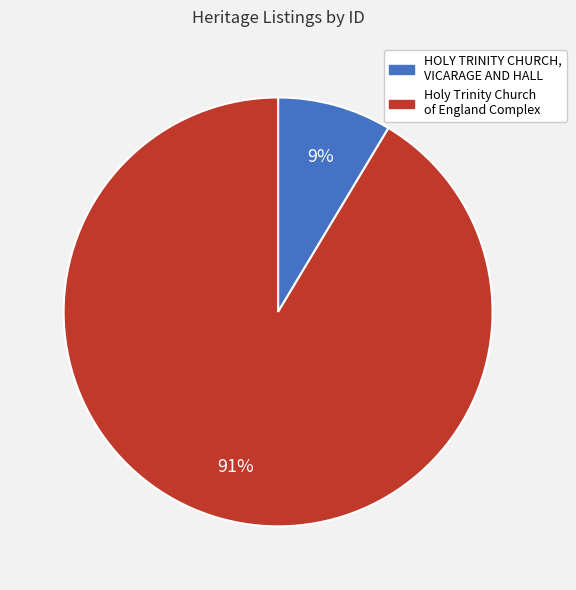

The Holy Trinity Church of England Complex slice represents 83% of the pie. True or false?

False